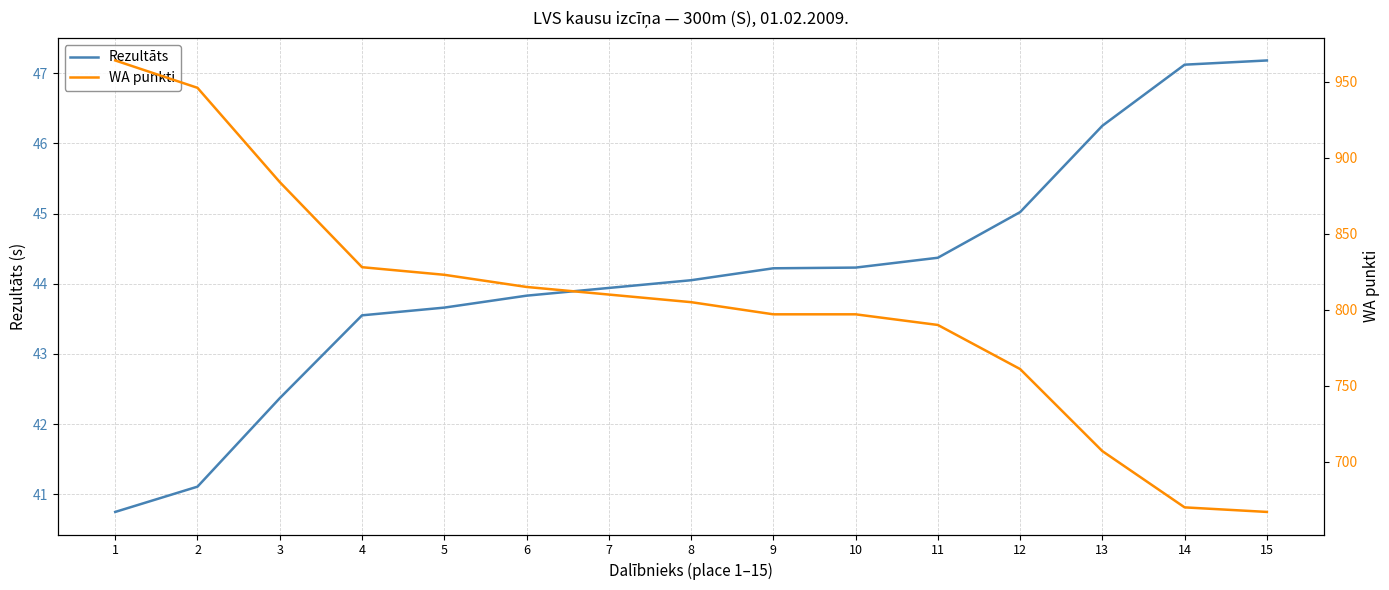

What is the sum of all Rezultāts values?

661.6